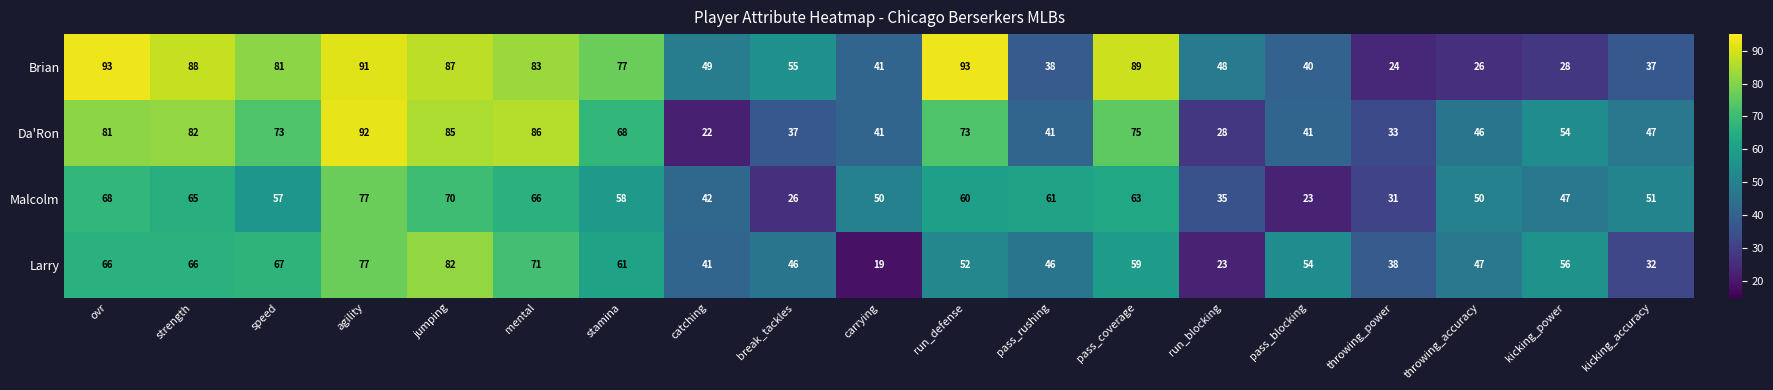

The value of Da'Ron at throwing_accuracy is 46. True or false?

True